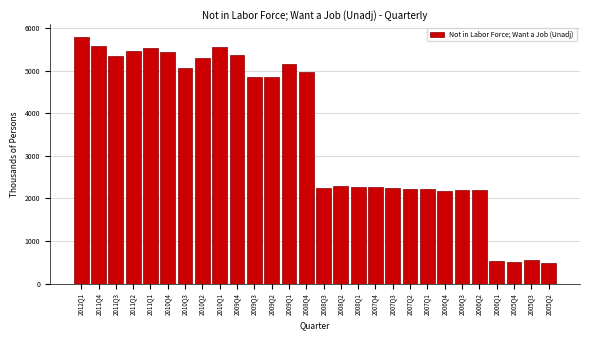

What is the value of the 9th bar from the left?

5547